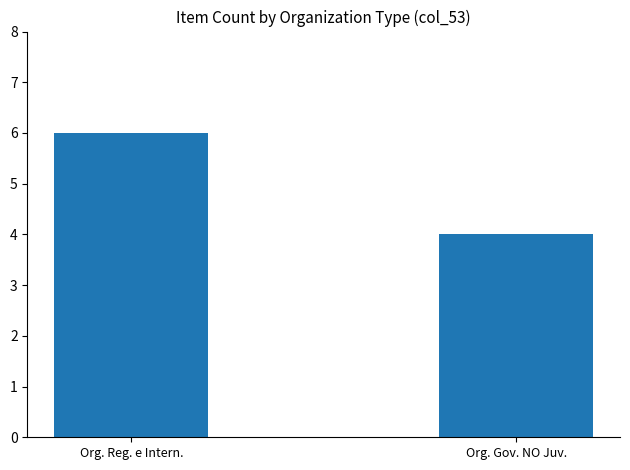

What is the minimum value shown in the chart?

4